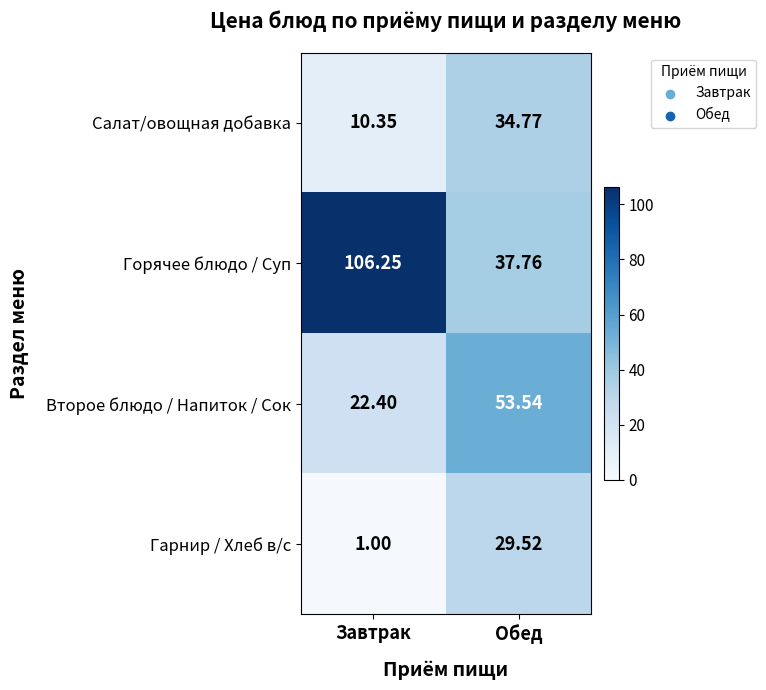

Which category has the highest value across all series?

Завтрак